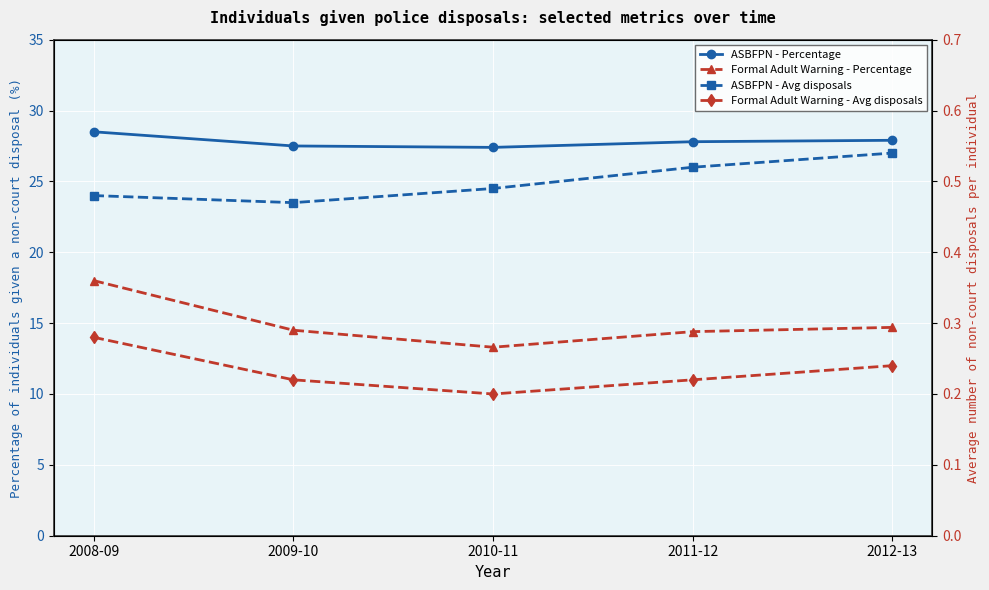

Which series changed the most between 2010-11 and 2011-12?

Formal Adult Warning - Percentage